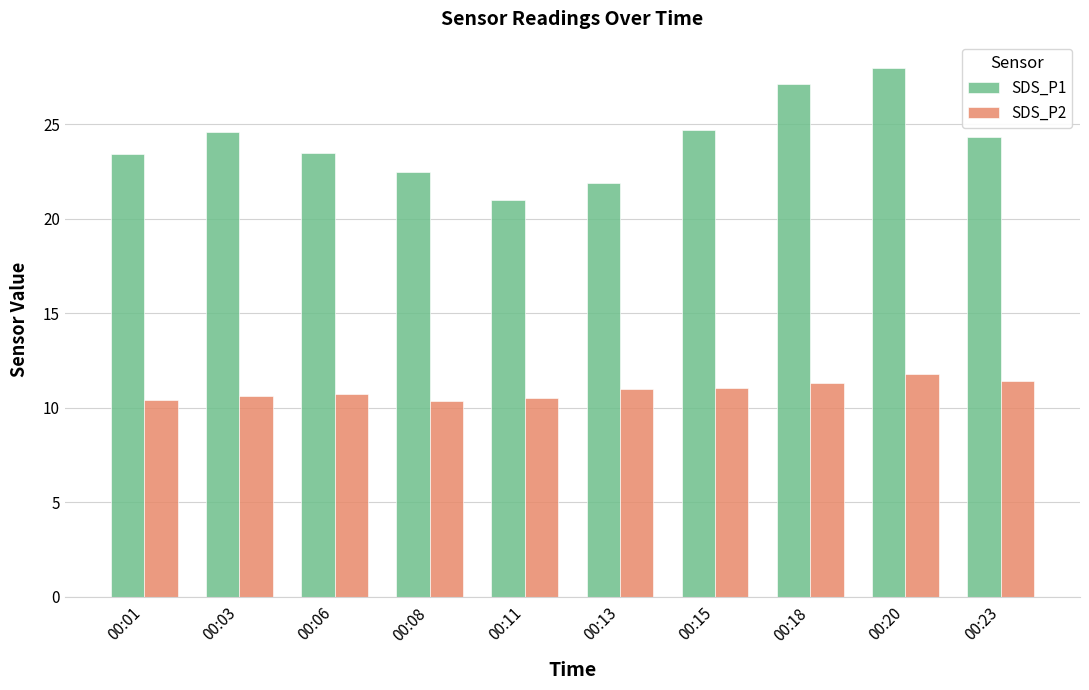

List the series in order of their overall mean, highest first.

SDS_P1, SDS_P2